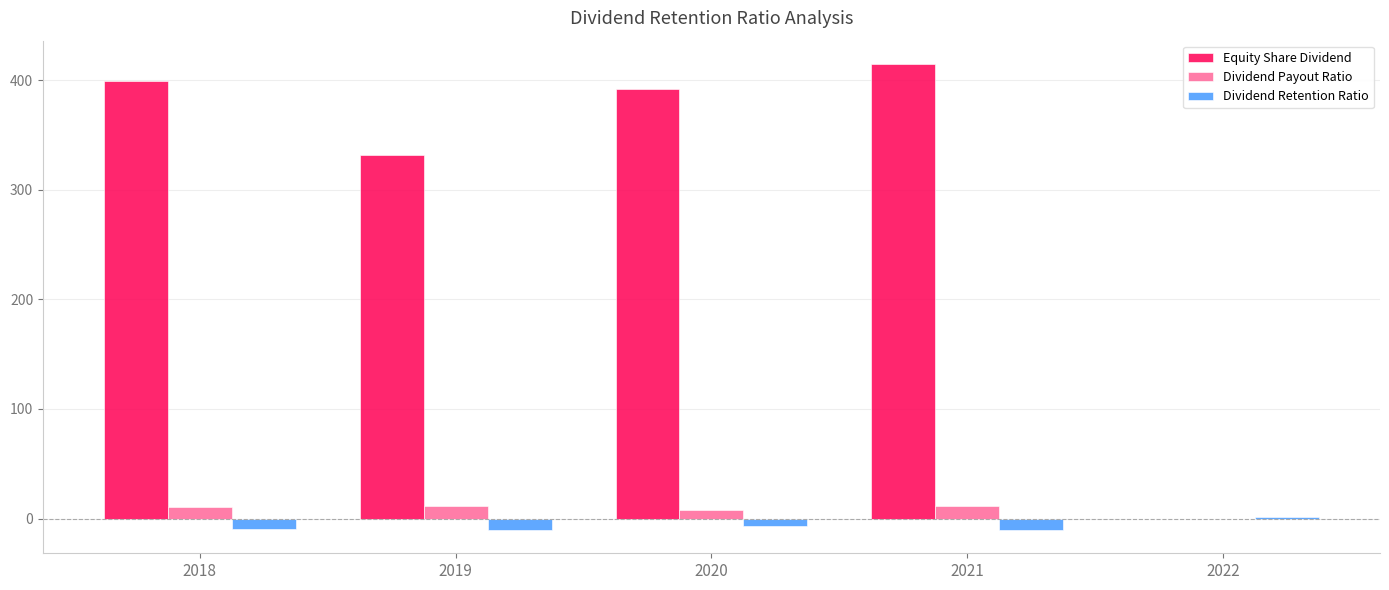

What is the sum of all Equity Share Dividend values?

1537.5